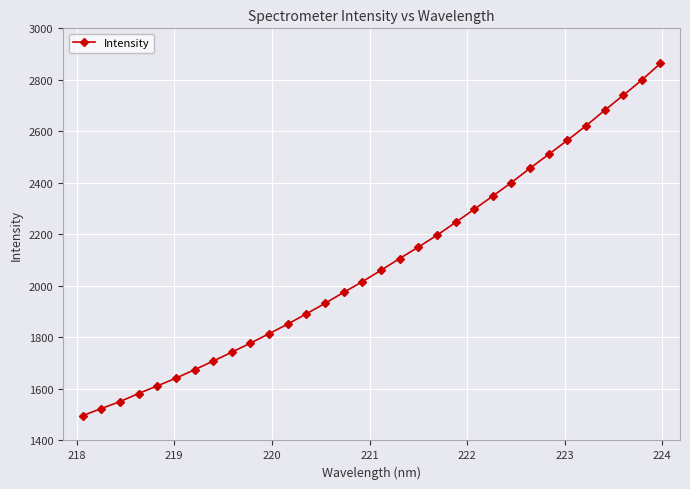

What is the smallest value displayed?

1496.2